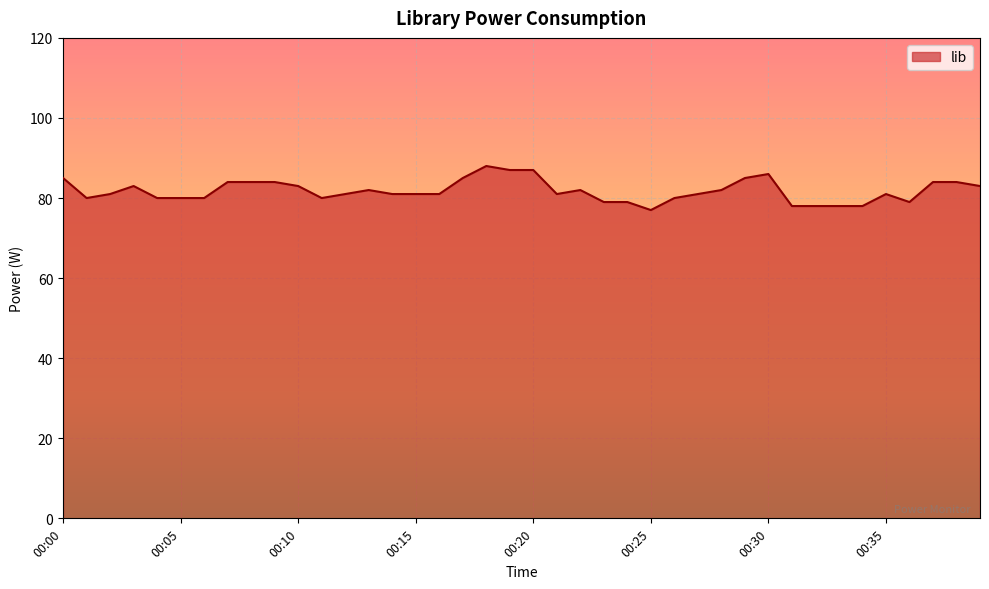

What is the maximum value shown in the chart?

88